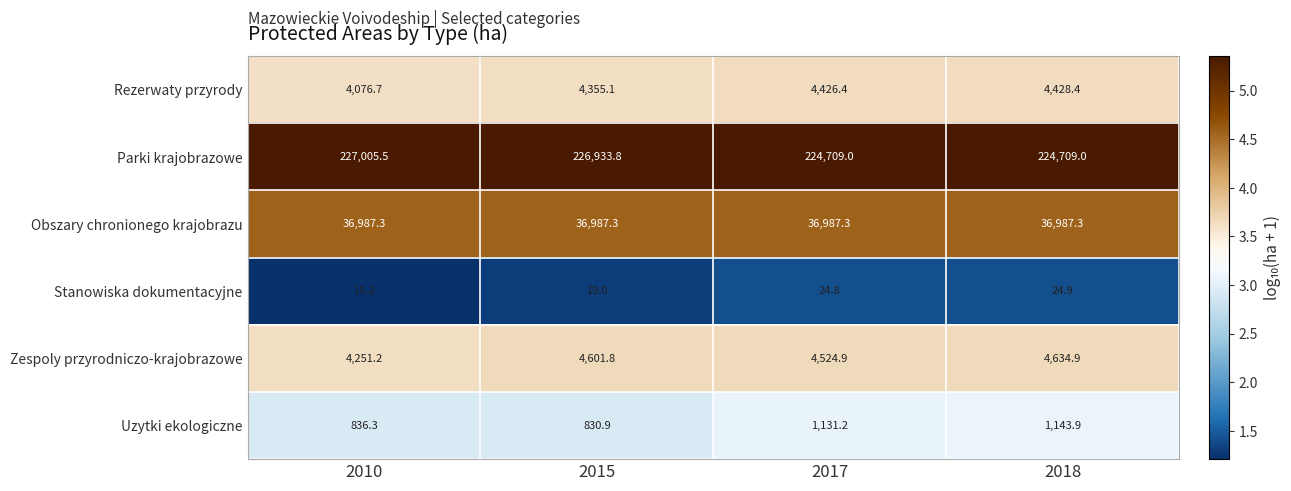

At which label is Zespoly przyrodniczo-krajobrazowe closest to 4443?

2017